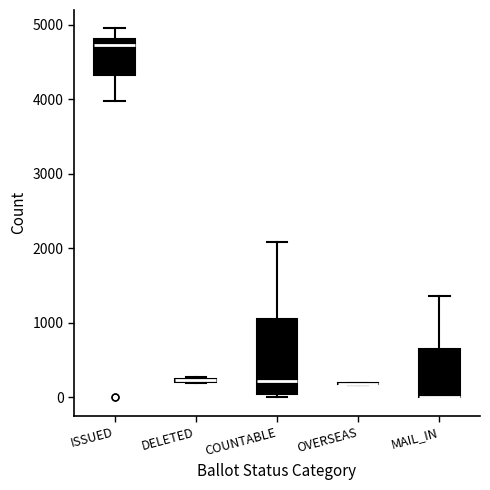

Which box is the tallest, from its lower edge to its upper edge?

COUNTABLE